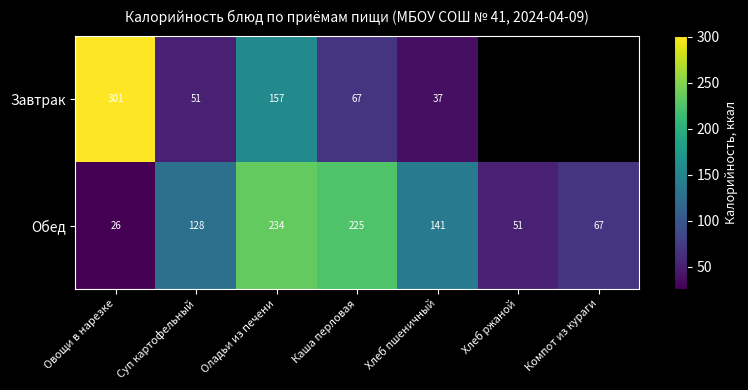

Rank the categories by Обед value from highest to lowest.

Оладьи из печени, Каша перловая, Хлеб пшеничный, Суп картофельный, Компот из кураги, Хлеб ржаной, Овощи в нарезке